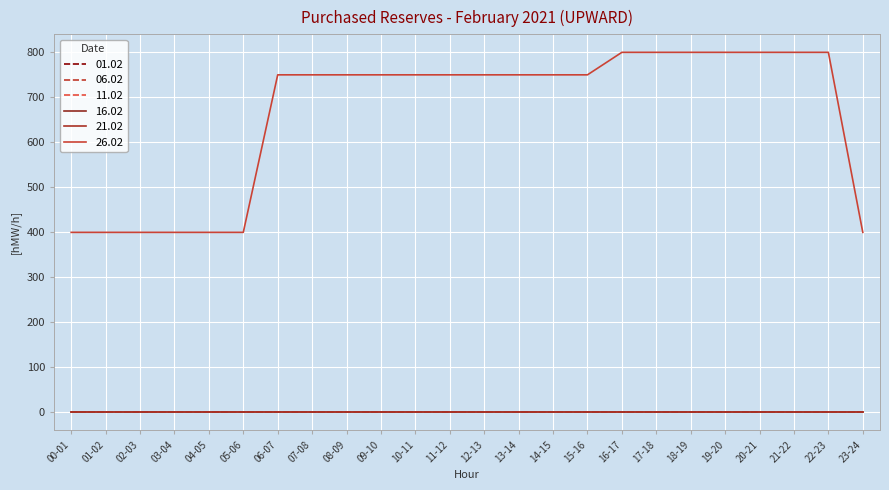

Does the chart have visible grid lines?

Yes